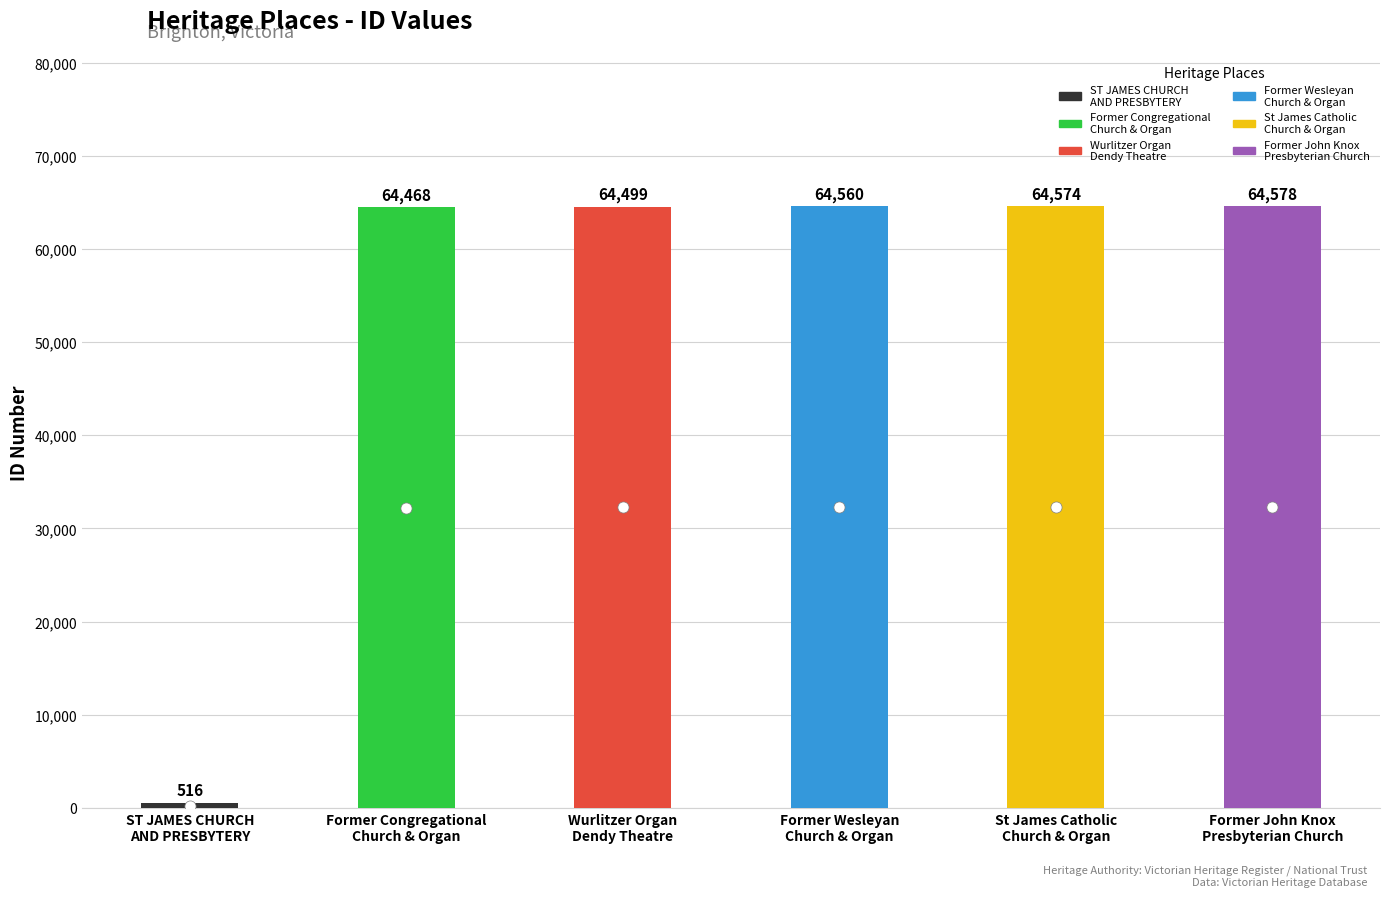

Reading left to right, what are all the values shown in this chart?

ST JAMES CHURCH
AND PRESBYTERY=516	Former Congregational
Church & Organ=64468	Wurlitzer Organ
Dendy Theatre=64499	Former Wesleyan
Church & Organ=64560	St James Catholic
Church & Organ=64574	Former John Knox
Presbyterian Church=64578